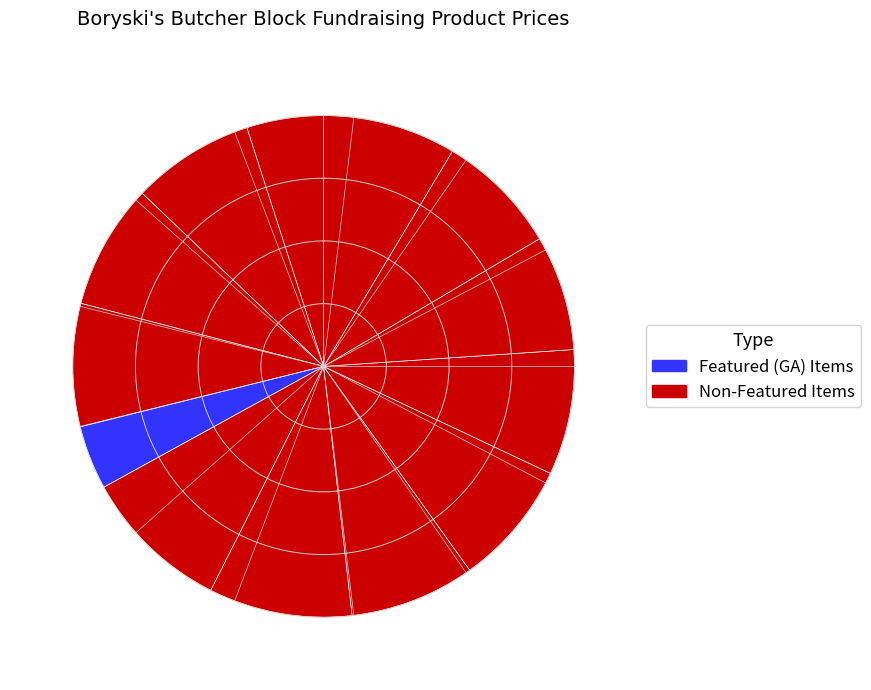

Is there any slice that represents more than half of the pie?

No